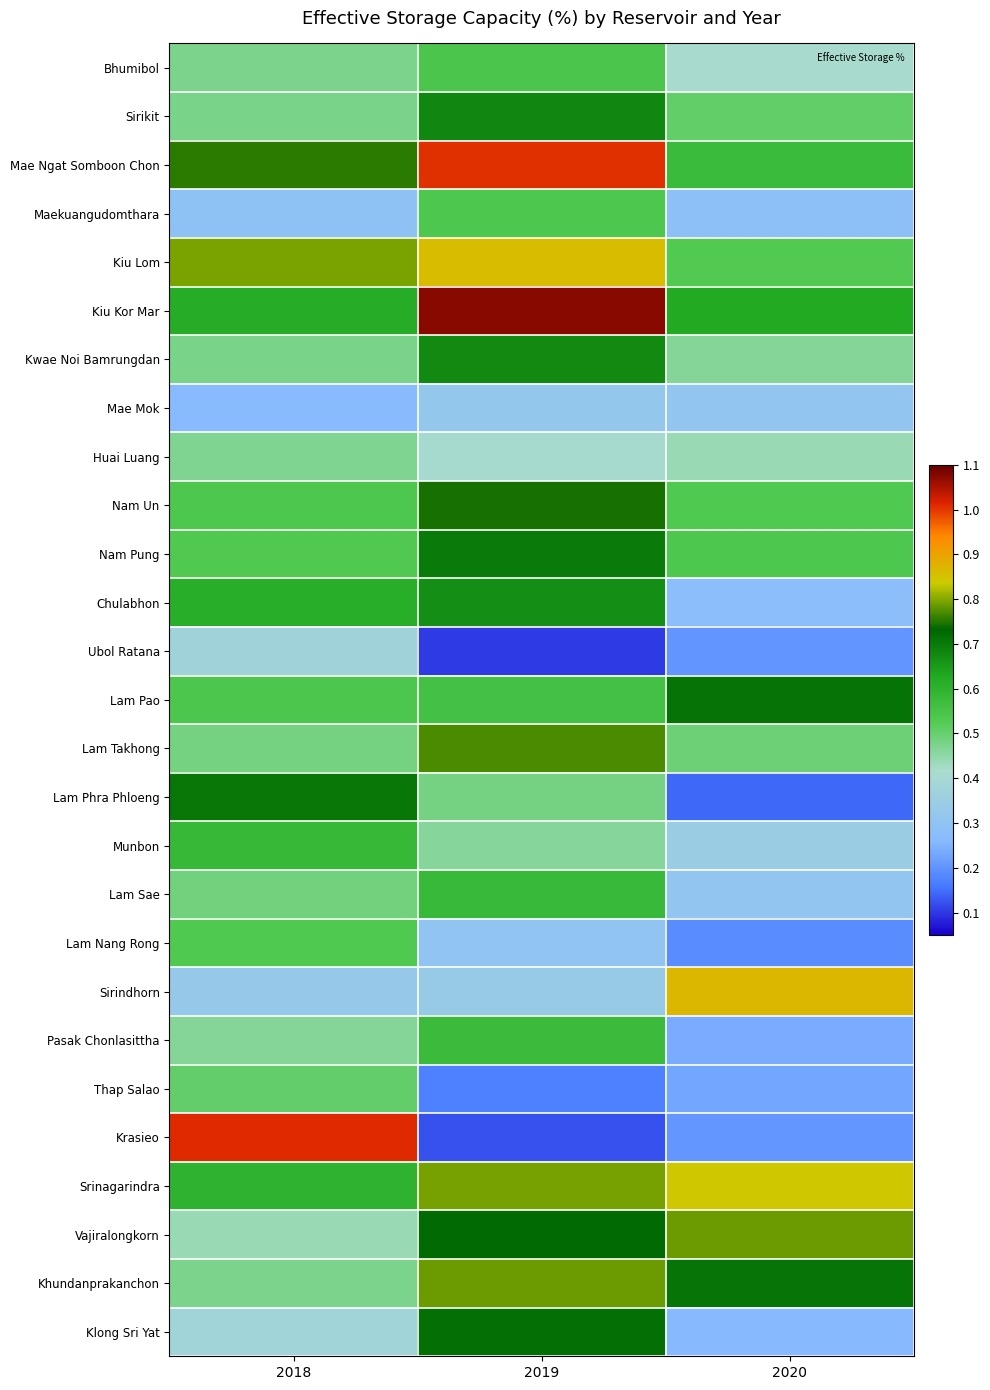

Reading left to right, what are all the values shown in this chart?

Bhumibol: 2018=0.5	2019=0.5	2020=0.4
Sirikit: 2018=0.5	2019=0.7	2020=0.5
Mae Ngat Somboon Chon: 2018=0.8	2019=1.0	2020=0.6
Maekuangudomthara: 2018=0.3	2019=0.5	2020=0.3
Kiu Lom: 2018=0.8	2019=0.9	2020=0.5
Kiu Kor Mar: 2018=0.6	2019=1.1	2020=0.6
Kwae Noi Bamrungdan: 2018=0.5	2019=0.7	2020=0.5
Mae Mok: 2018=0.3	2019=0.3	2020=0.3
Huai Luang: 2018=0.5	2019=0.4	2020=0.4
Nam Un: 2018=0.5	2019=0.7	2020=0.5
Nam Pung: 2018=0.5	2019=0.7	2020=0.5
Chulabhon: 2018=0.6	2019=0.7	2020=0.3
Ubol Ratana: 2018=0.4	2019=0.1	2020=0.2
Lam Pao: 2018=0.5	2019=0.6	2020=0.7
Lam Takhong: 2018=0.5	2019=0.8	2020=0.5
Lam Phra Phloeng: 2018=0.7	2019=0.5	2020=0.1
Munbon: 2018=0.6	2019=0.5	2020=0.3
Lam Sae: 2018=0.5	2019=0.6	2020=0.3
Lam Nang Rong: 2018=0.5	2019=0.3	2020=0.2
Sirindhorn: 2018=0.3	2019=0.3	2020=0.9
Pasak Chonlasittha: 2018=0.5	2019=0.6	2020=0.2
Thap Salao: 2018=0.5	2019=0.2	2020=0.2
Krasieo: 2018=1.0	2019=0.1	2020=0.2
Srinagarindra: 2018=0.6	2019=0.8	2020=0.8
Vajiralongkorn: 2018=0.4	2019=0.7	2020=0.8
Khundanprakanchon: 2018=0.5	2019=0.8	2020=0.7
Klong Sri Yat: 2018=0.4	2019=0.7	2020=0.3